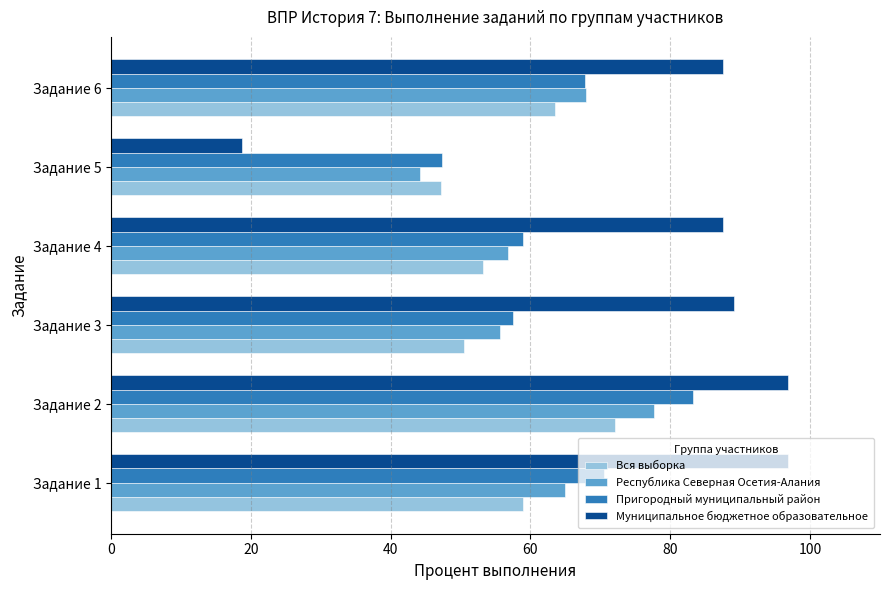

Rank the categories by Вся выборка value from highest to lowest.

Задание 2, Задание 6, Задание 1, Задание 4, Задание 3, Задание 5